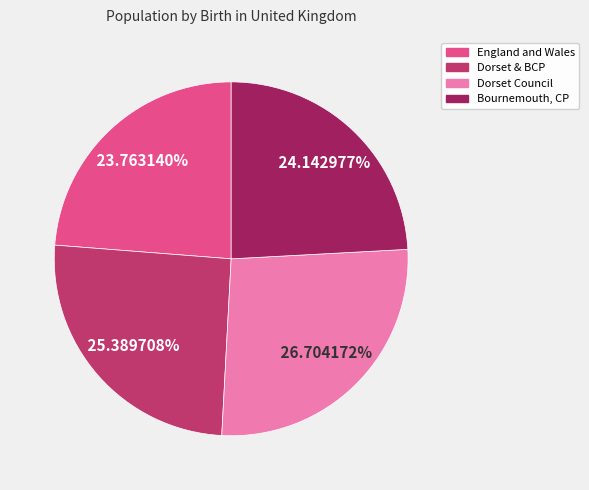

What is the ratio of the value at England and Wales to the value at Bournemouth, CP?

1.0